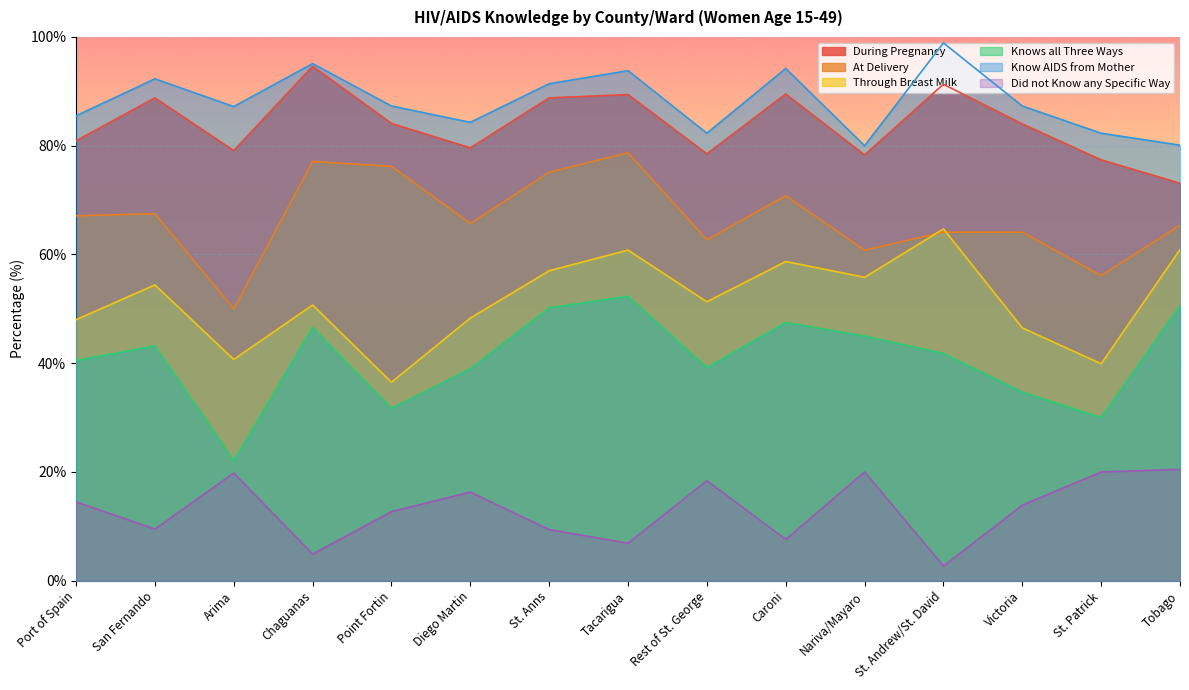

At which category does Through Breast Milk reach its first local peak?

San Fernando